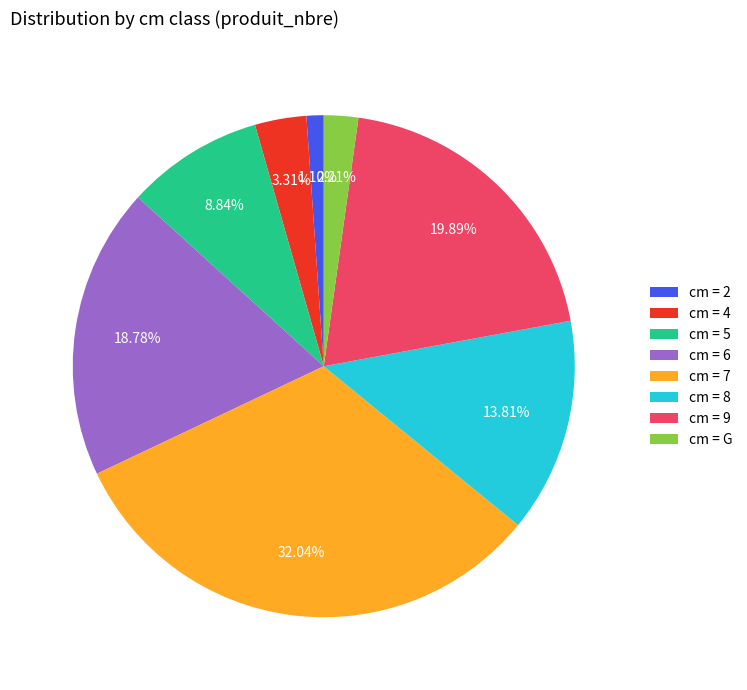

To the nearest percent, what is the difference between the largest and smallest slice percentages?

31%